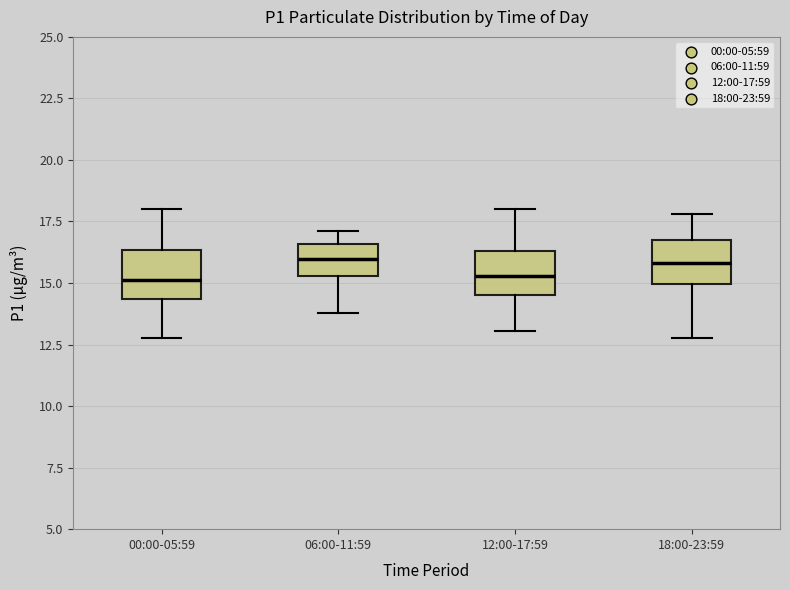

Where does the upper whisker of the box for 12:00-17:59 end on the y-axis? The values are not printed on the chart, so give them approximately, as read against the axis.

18.0